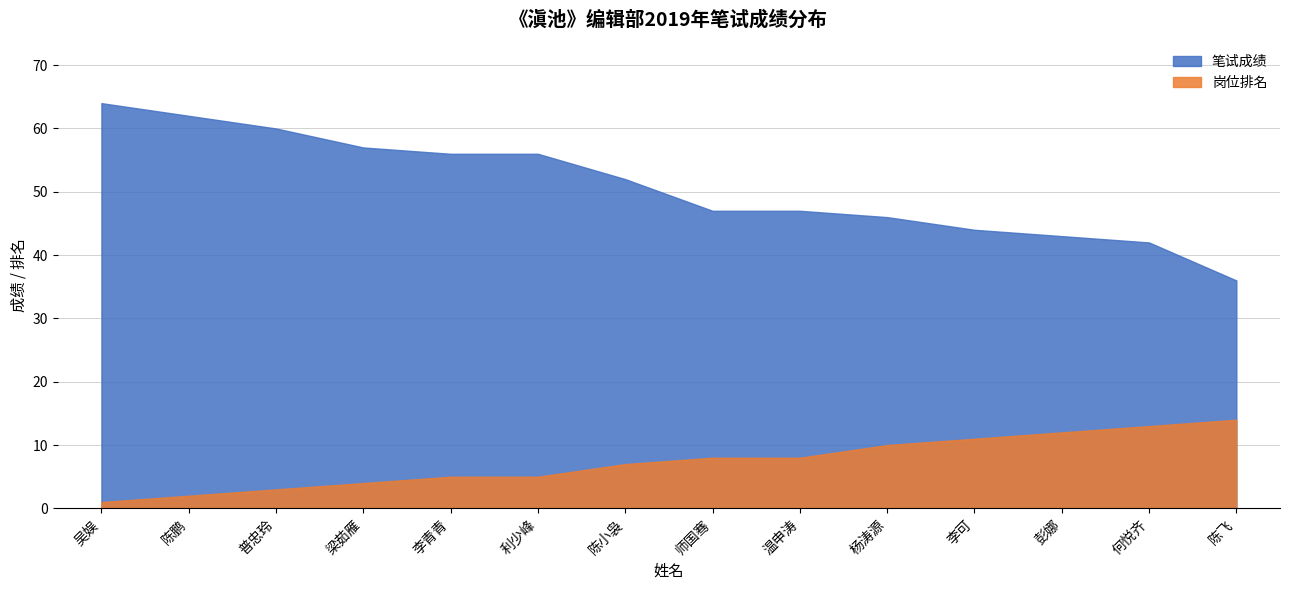

Are the bars horizontal?

No